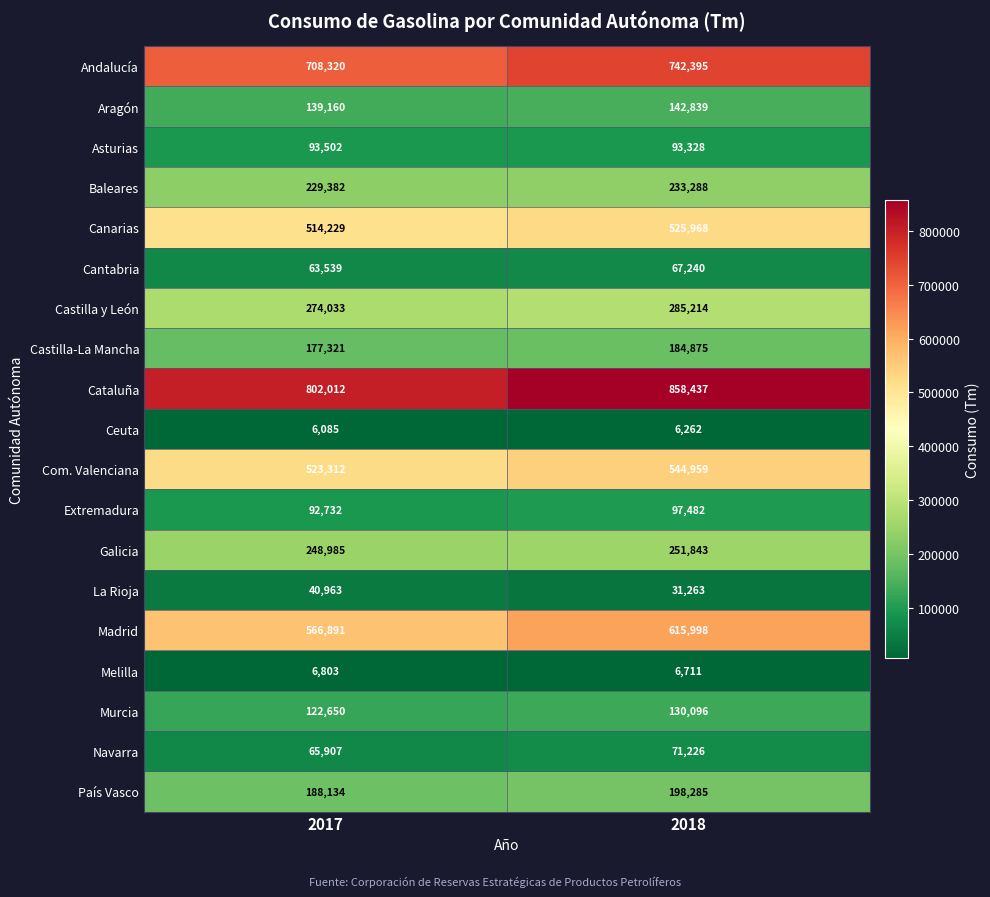

What is the difference between the Cataluña values at 2018 and 2017?

56425